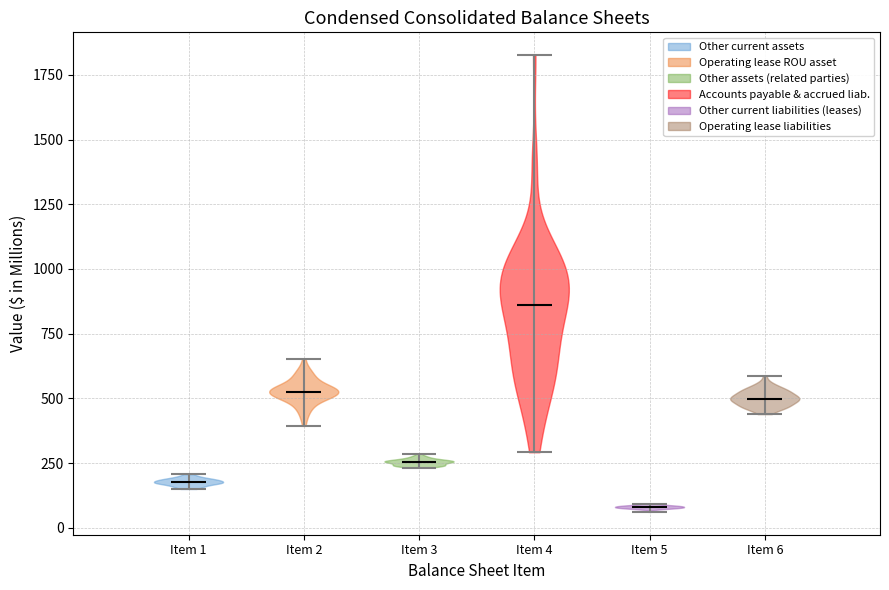

Reading left to right, read every violin against the y-axis: where its median line is, and the lowest and highest points it reaches. The values are not printed on the chart, so give them approximately, as read against the axis.

Item 1: median line 200, lowest point 150, highest point 200
Item 2: median line 550, lowest point 400, highest point 650
Item 3: median line 250, lowest point 250, highest point 300
Item 4: median line 850, lowest point 300, highest point 1850
Item 5: median line 100, lowest point 50, highest point 100
Item 6: median line 500, lowest point 450, highest point 600